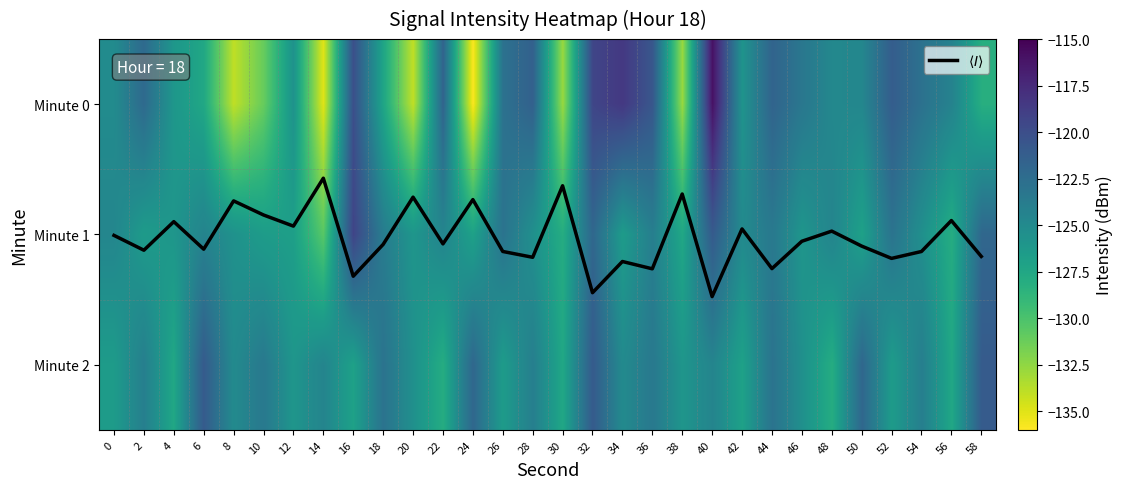

Is the value of Minute 0 at 46 greater than the value of Minute 1 at 8?

Yes